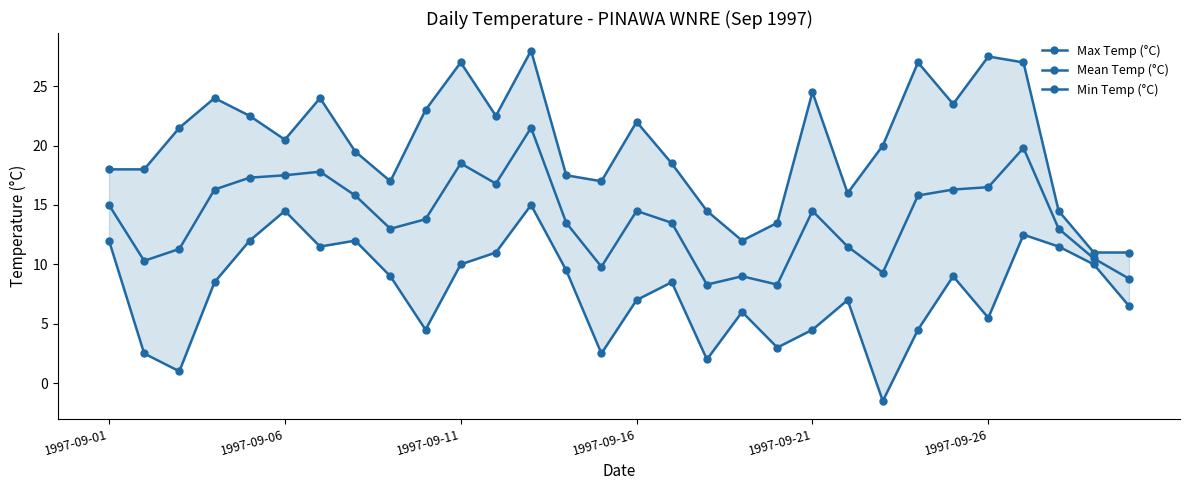

What is the highest value of the Mean Temp (°C) series?

21.5